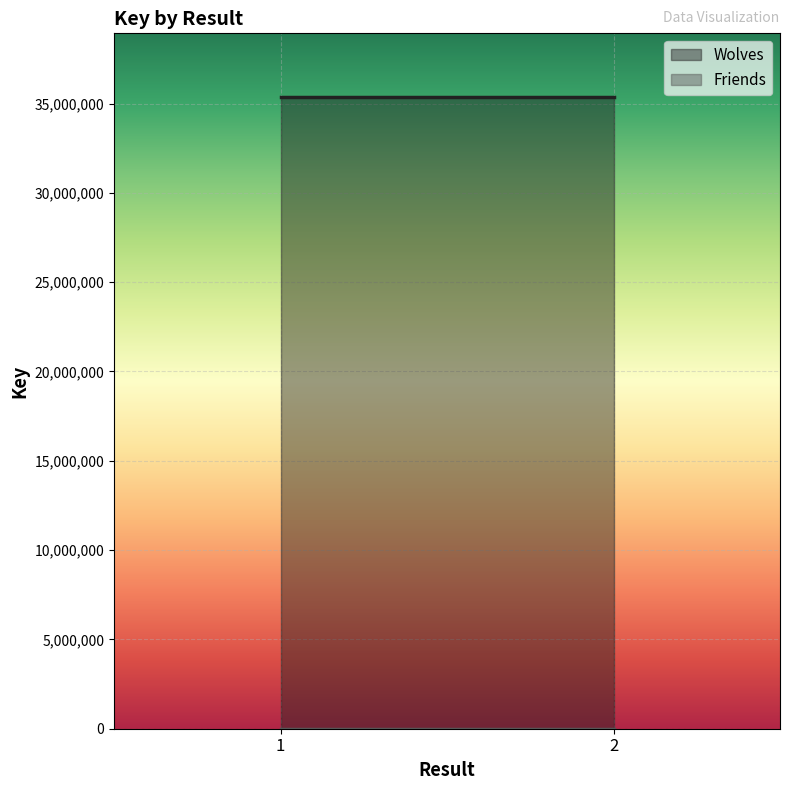

True or false: Wolves has a value of 49145169 at 2.

False